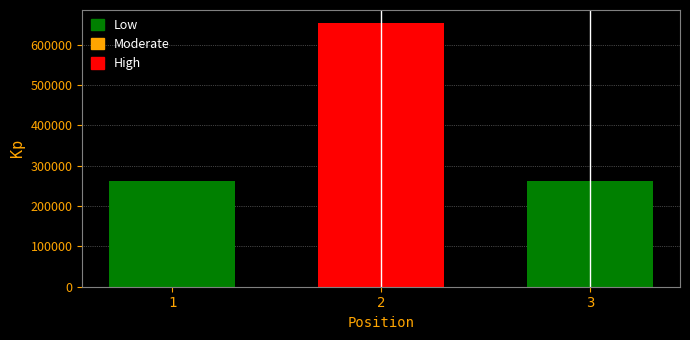

Count the values in the range 263055 to 653019.

3